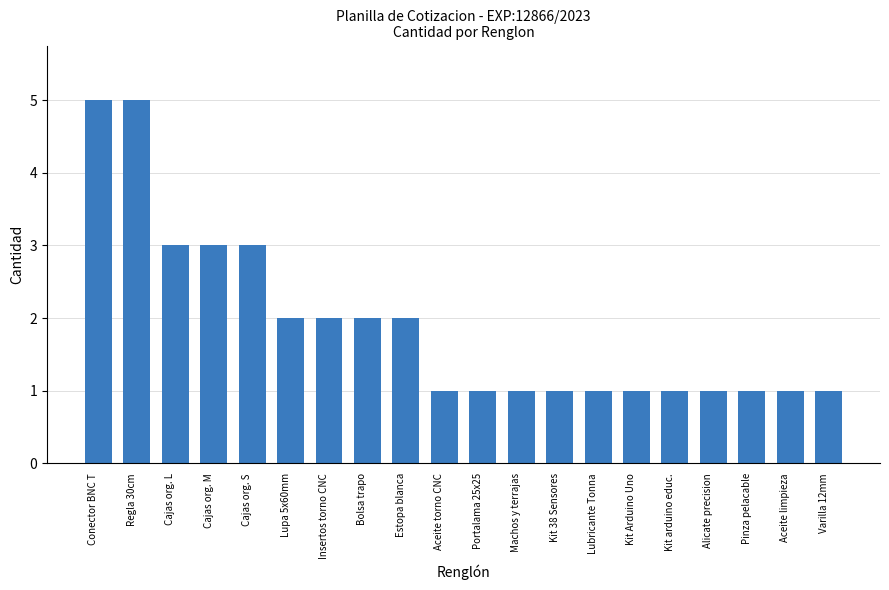

What is the minimum value shown in the chart?

1